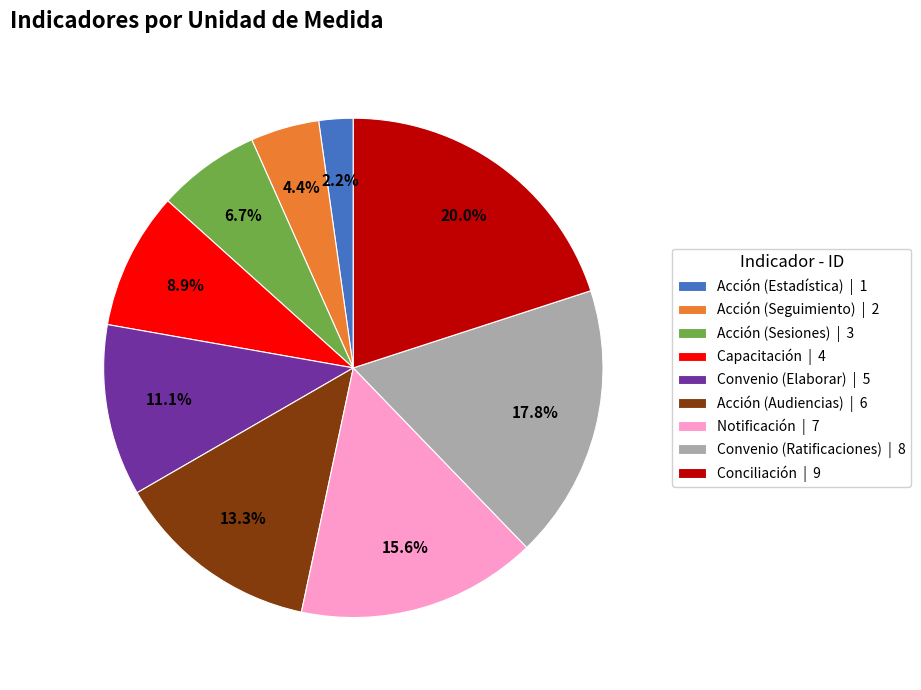

Is Notificación the majority of the pie?

No